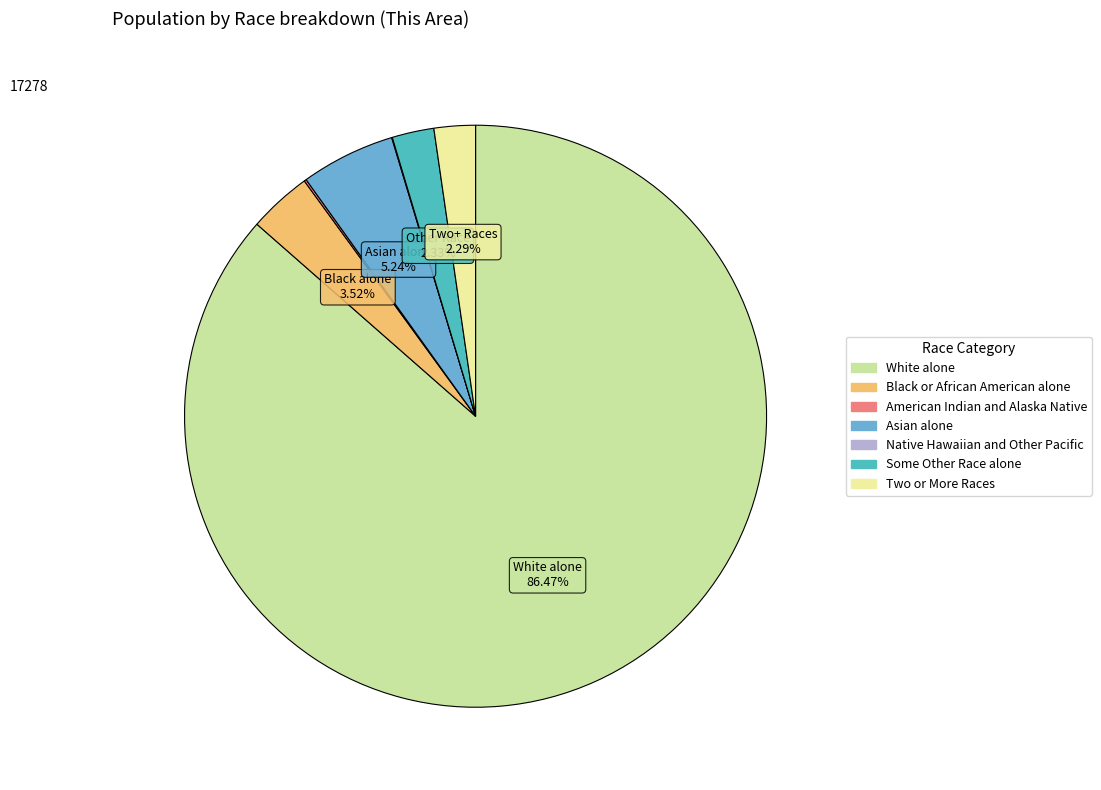

The Some Other Race alone slice represents 2% of the pie. True or false?

True